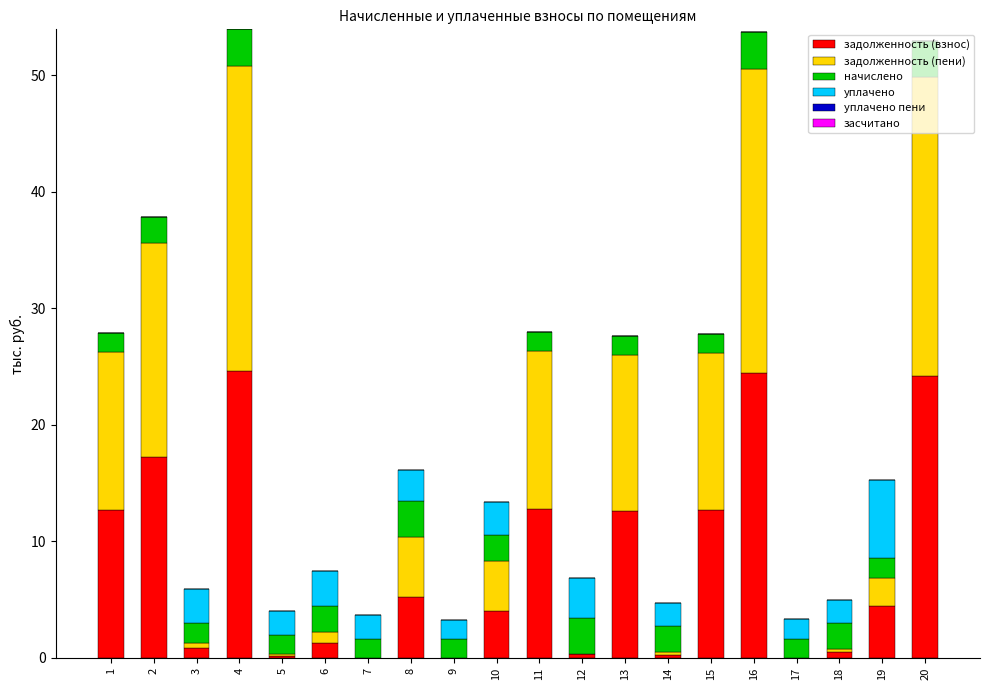

Where does the задолженность (взнос) series first go above 4?

1